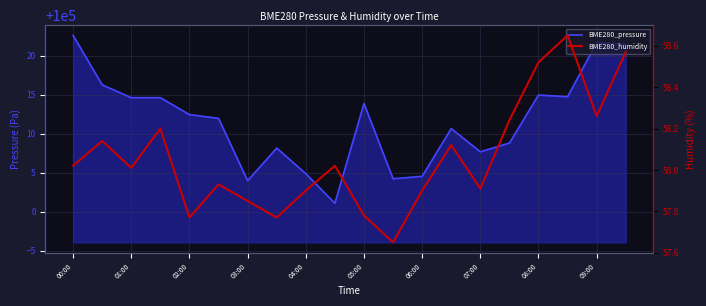

What is the difference between the maximum and minimum values in the BME280_pressure series?

21.5